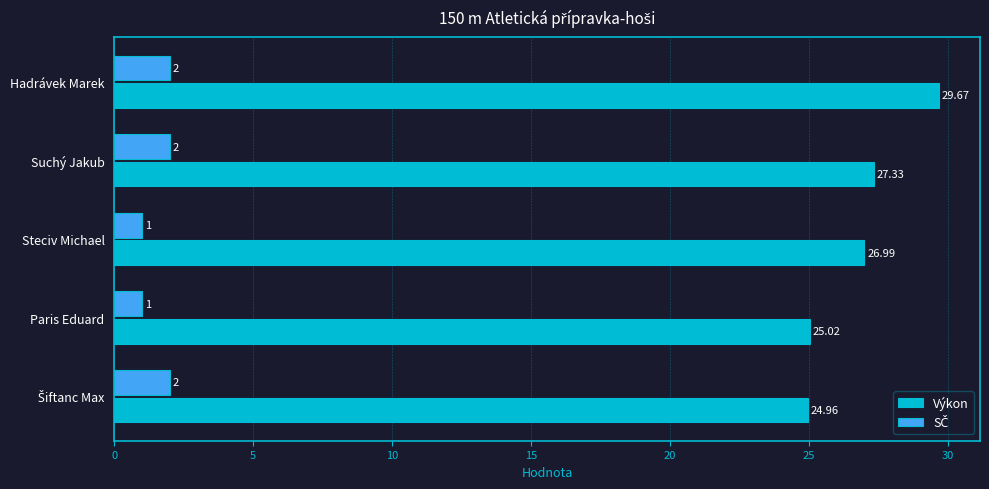

Which series has the largest total across all categories?

Výkon